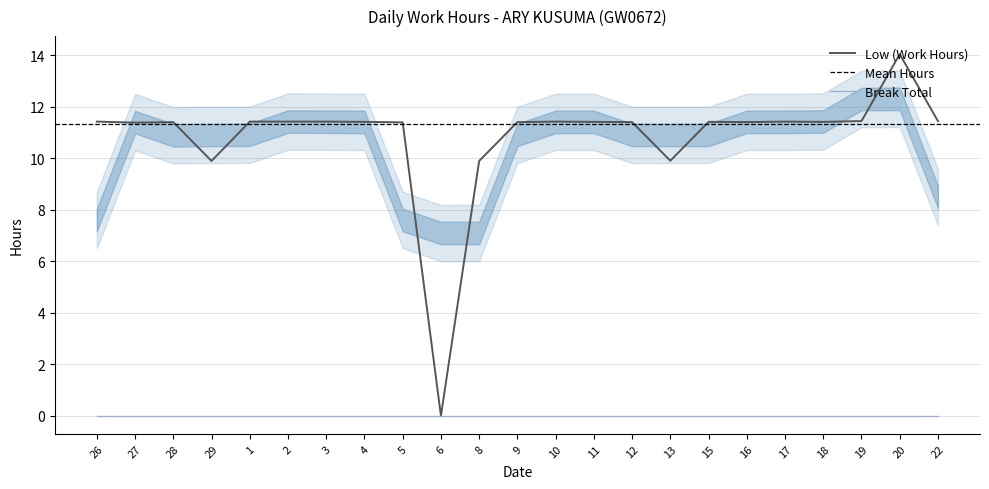

True or false: there are more than 1 points higher than both neighbors.

True